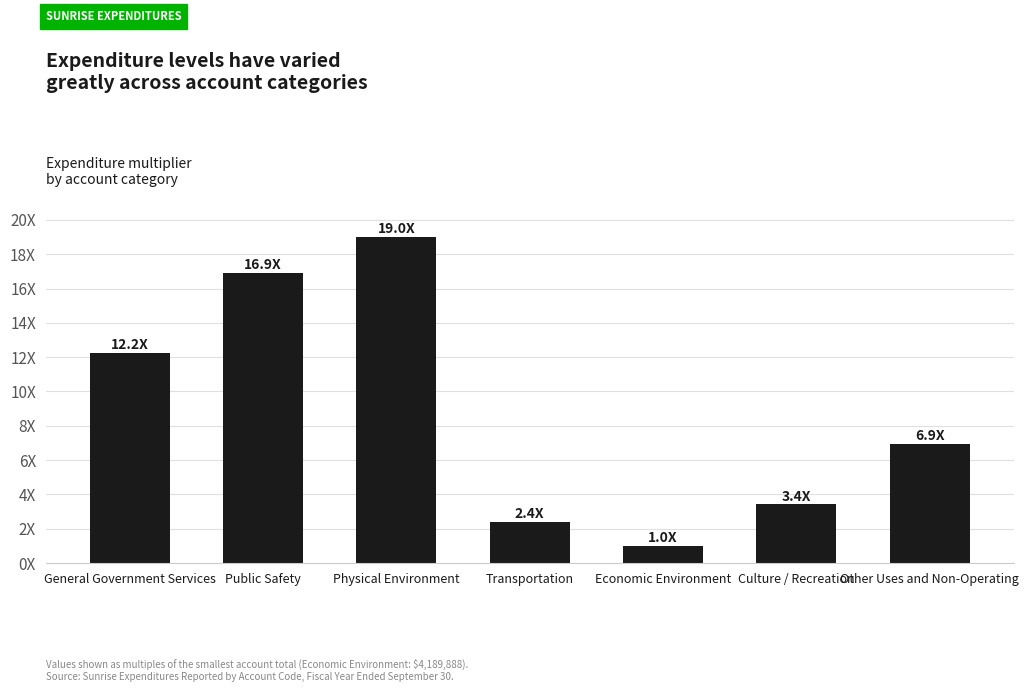

What is the label of the 4th bar from the right?

Transportation